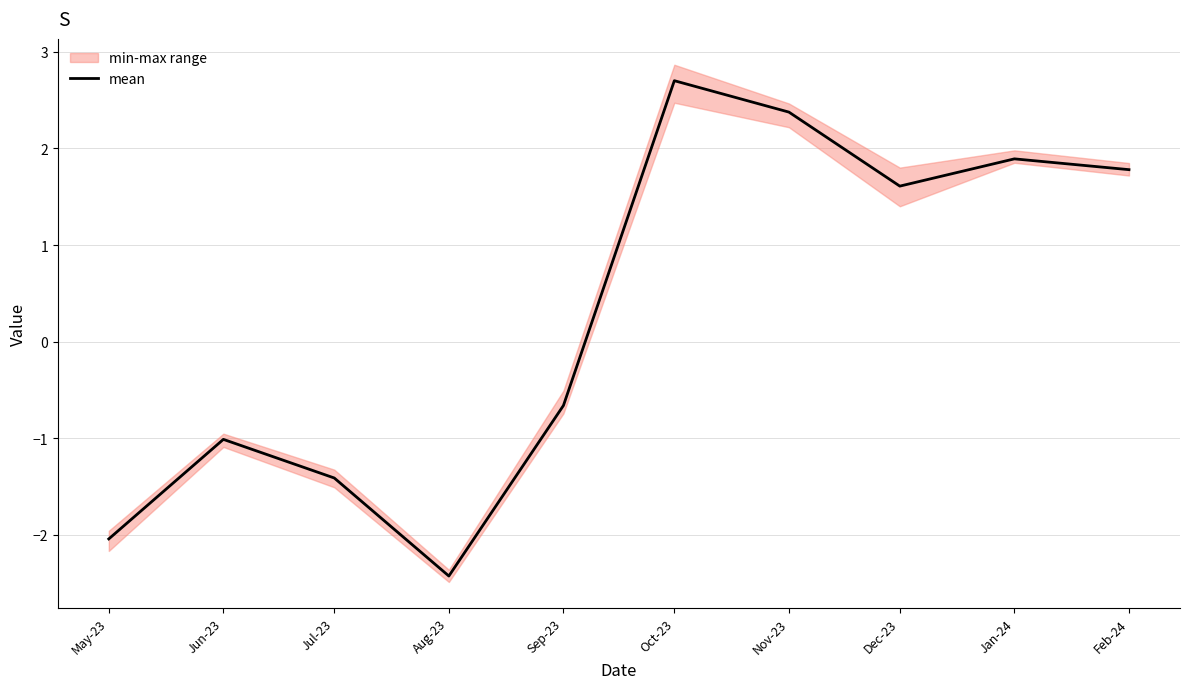

What is the difference between the maximum and minimum values?

5.1